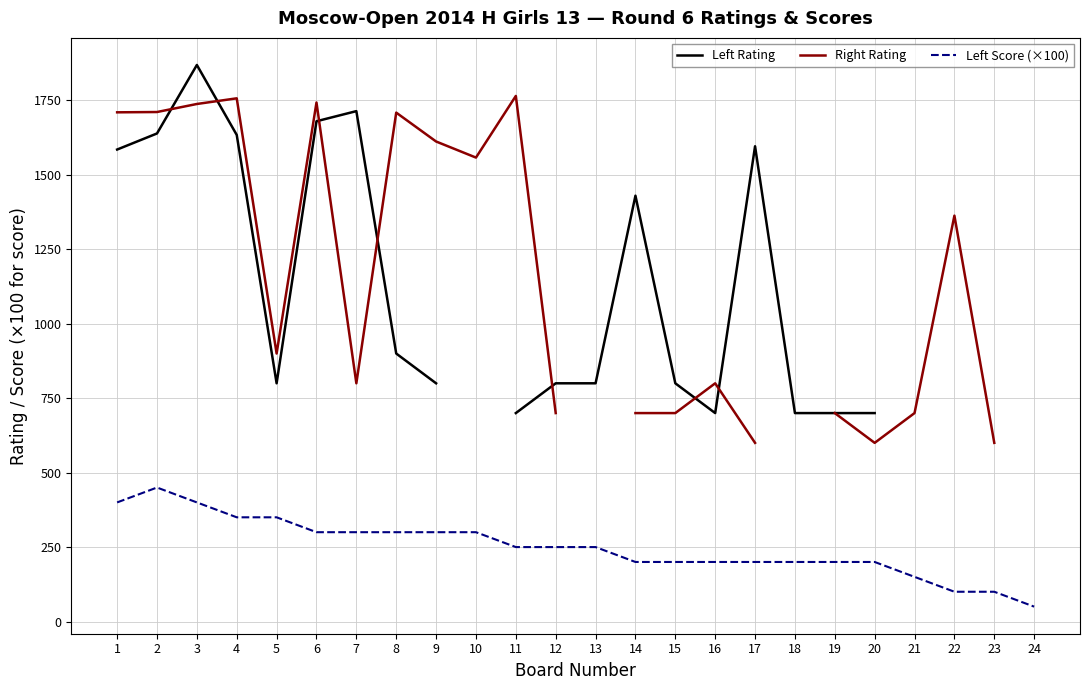

The value of Left Score (×100) at 7 is 300. True or false?

True